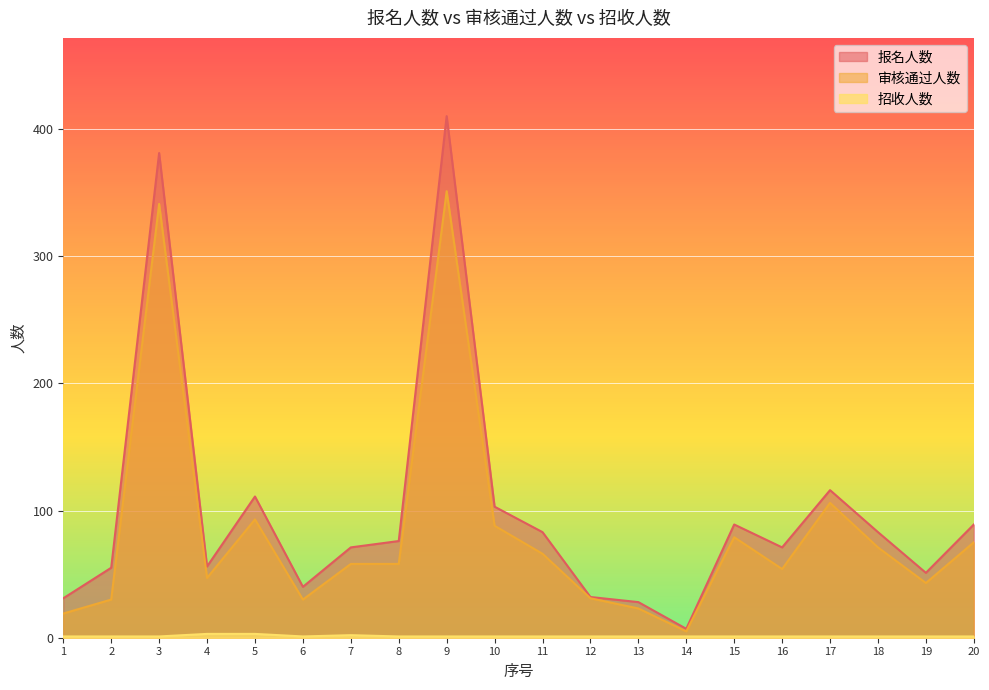

At which label does 审核通过人数 first exceed 58?

3